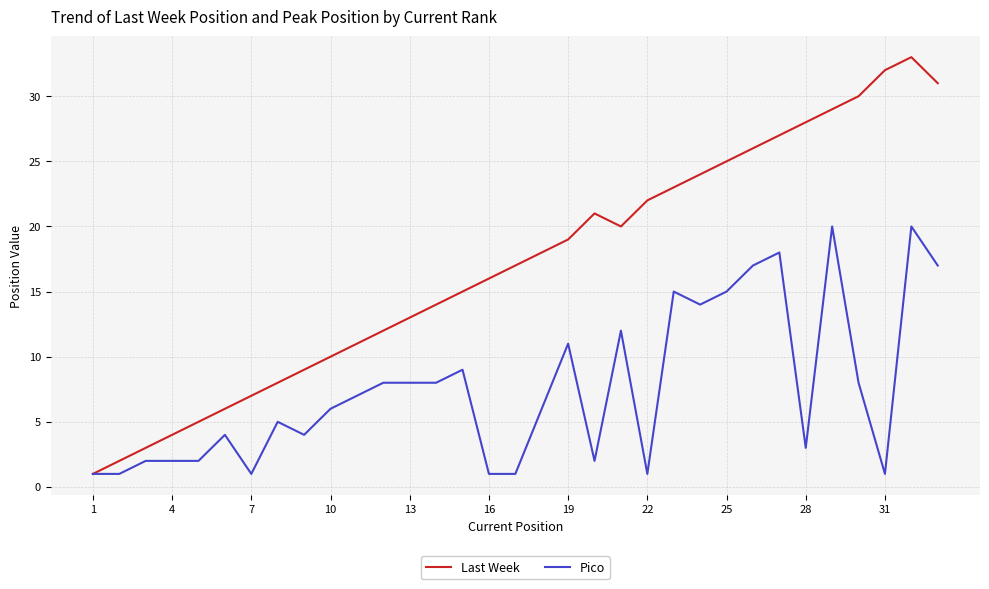

Rank the series by their maximum value, from highest to lowest.

Last Week, Pico